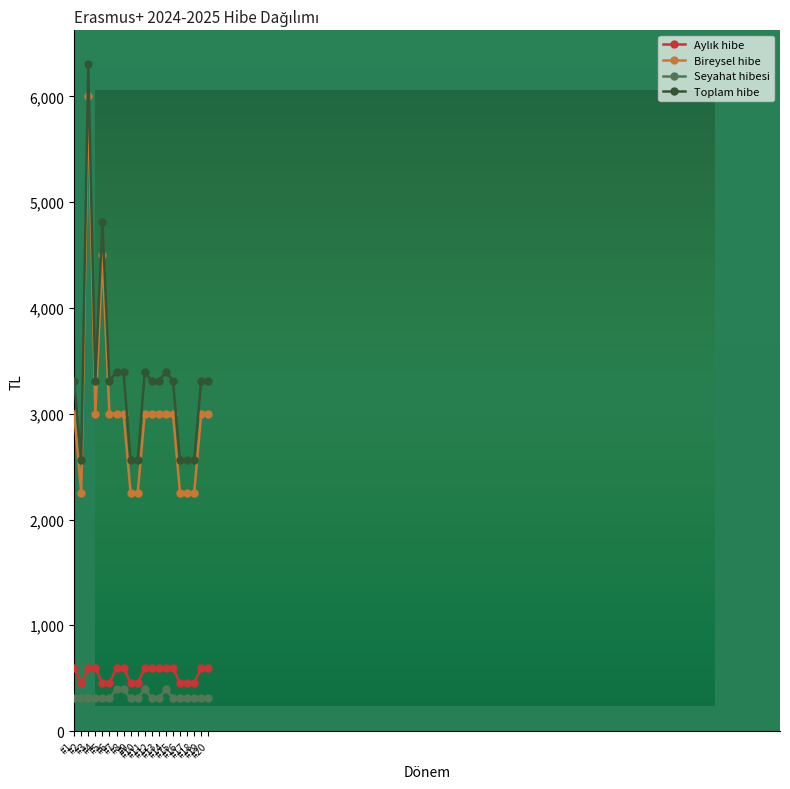

Which category has the highest value across all series?

#3